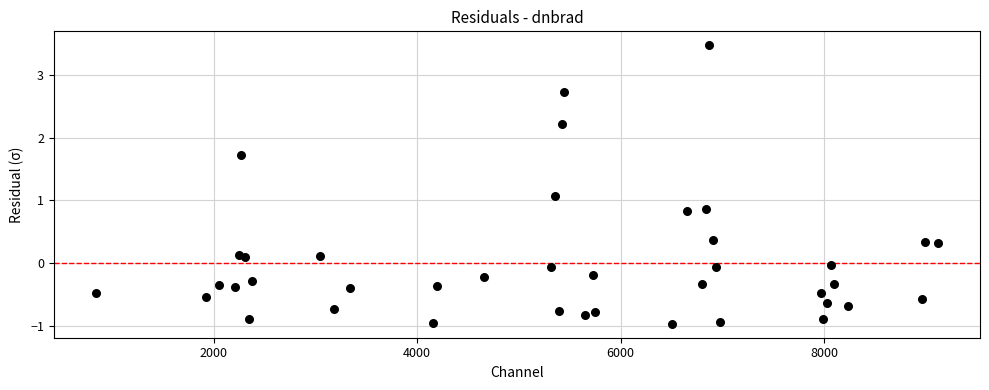

What Y value in the scatter plot is closest to 1?

1.1